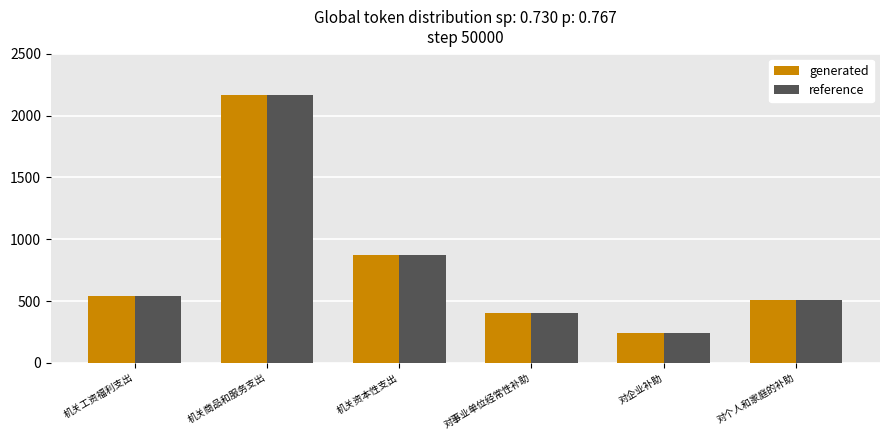

What is the sum of all reference values?

4727